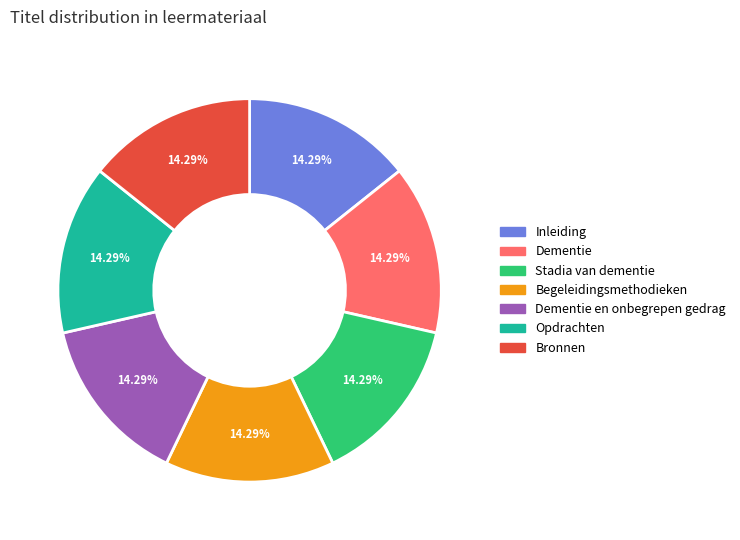

The Inleiding slice represents 25% of the pie. True or false?

False